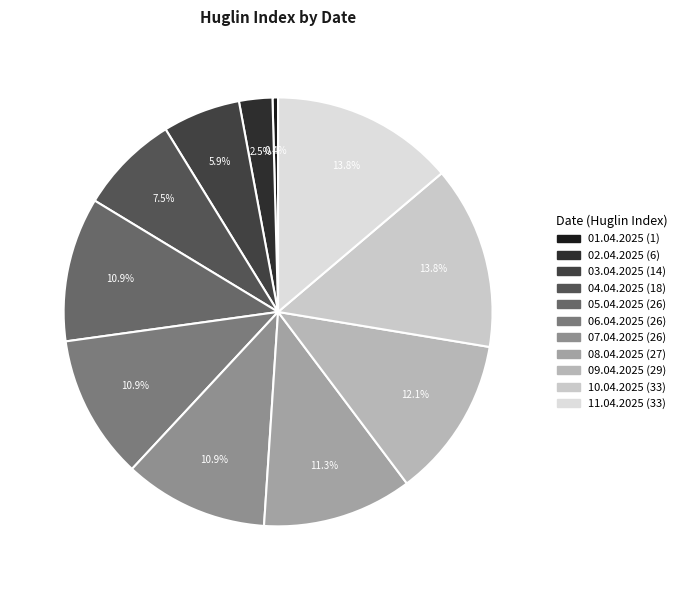

How many segments does this pie chart have?

11